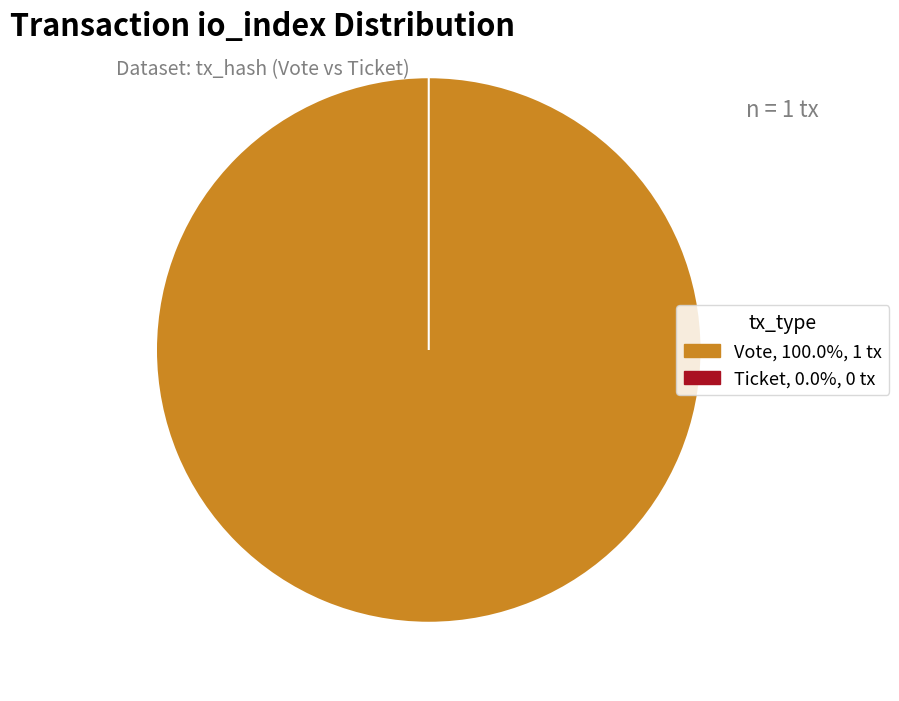

Rank the categories by value from lowest to highest.

Ticket, Vote